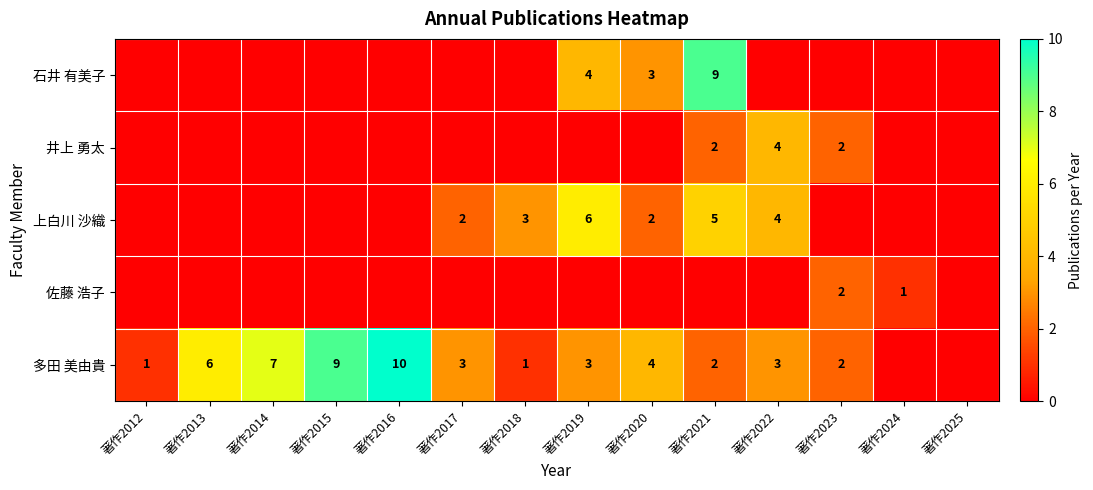

The 多田 美由貴 series shows 1 at 著作2012. True or false?

True